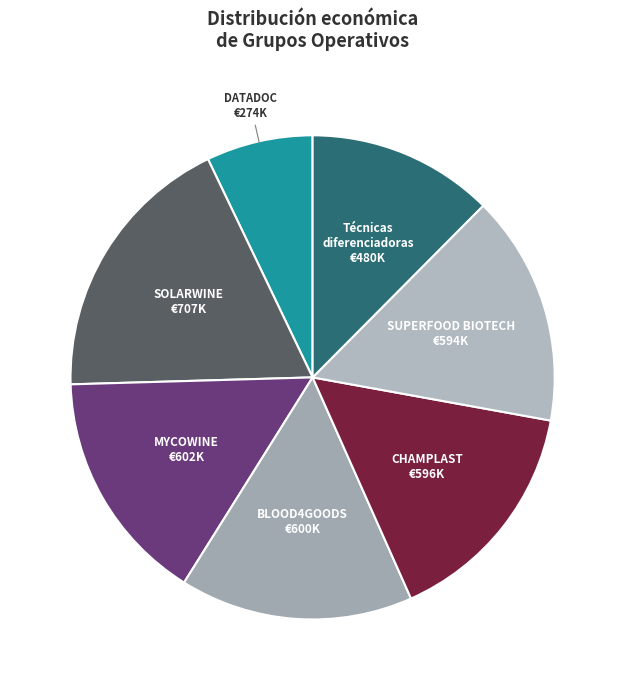

How many slices are in this pie chart?

7